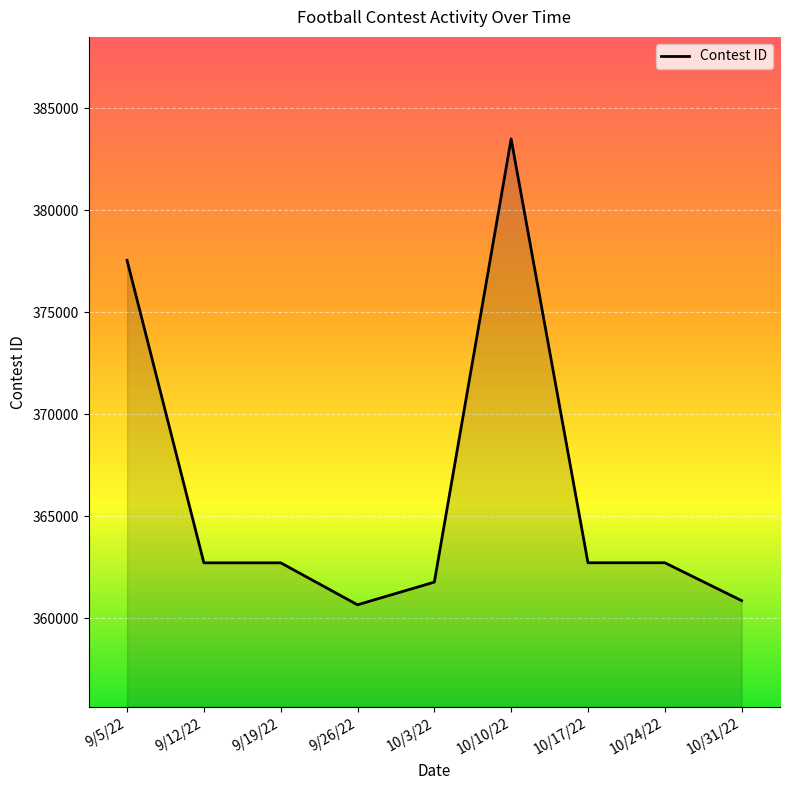

Where is the data nearest to the value 372073?

9/5/22